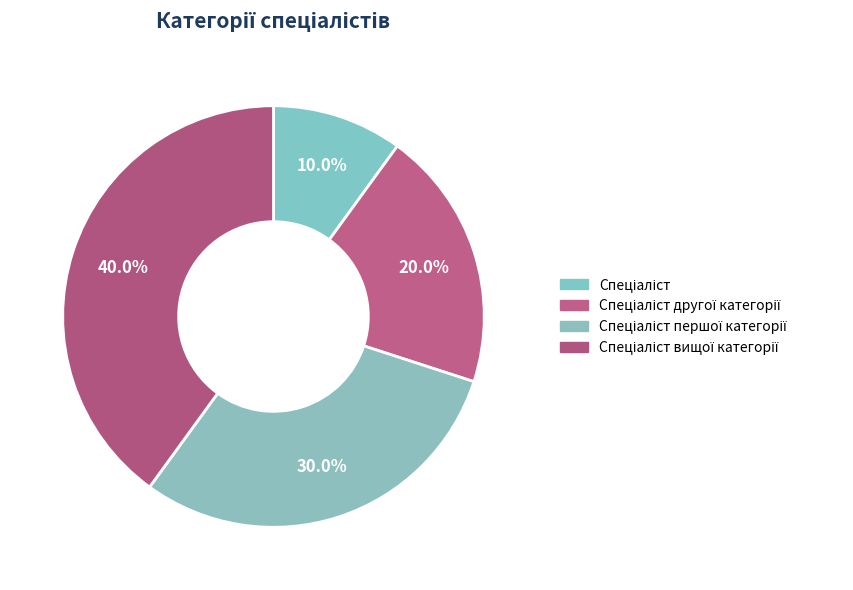

How many slices are in this pie chart?

4